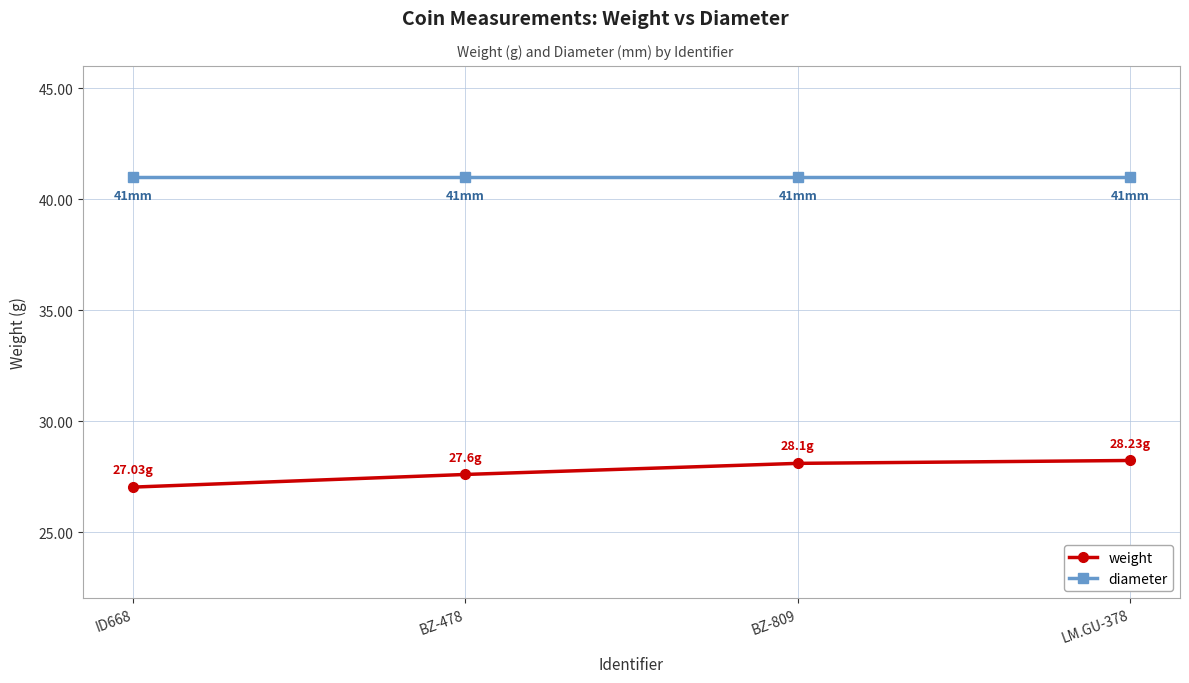

True or false: weight has a value of 27.6 at BZ-478.

True